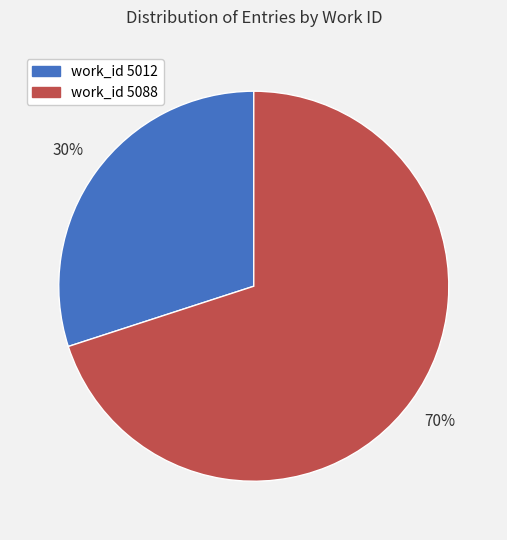

Does any single category account for the majority?

Yes